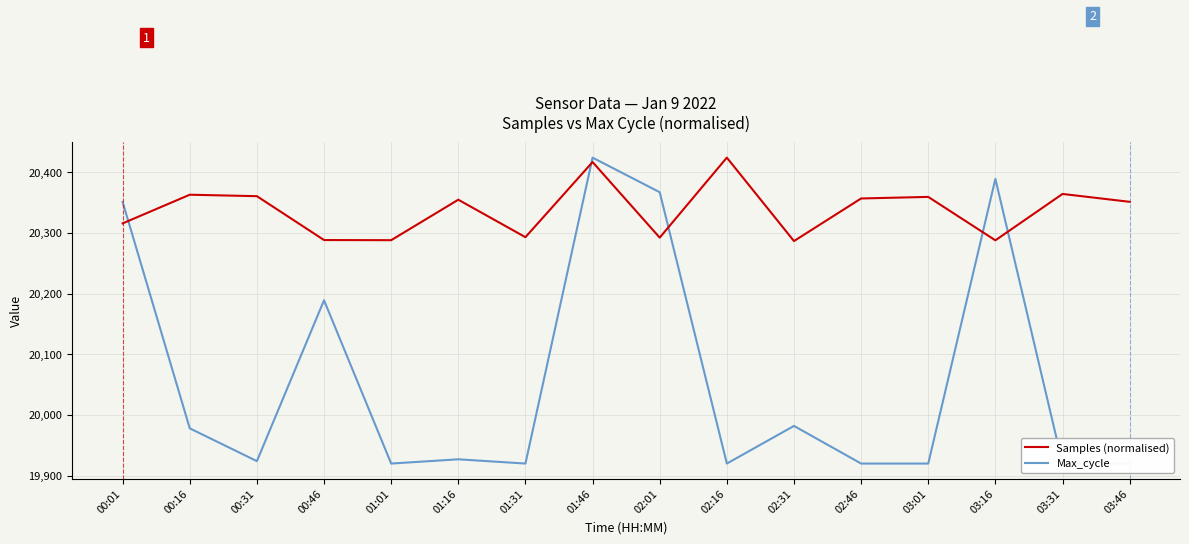

How many interior local valleys does the Max_cycle series have?

4